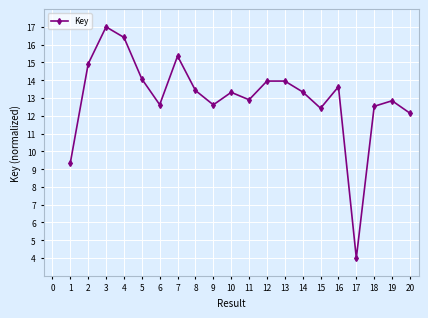

What is the value of the 1st point from the left?

9.4